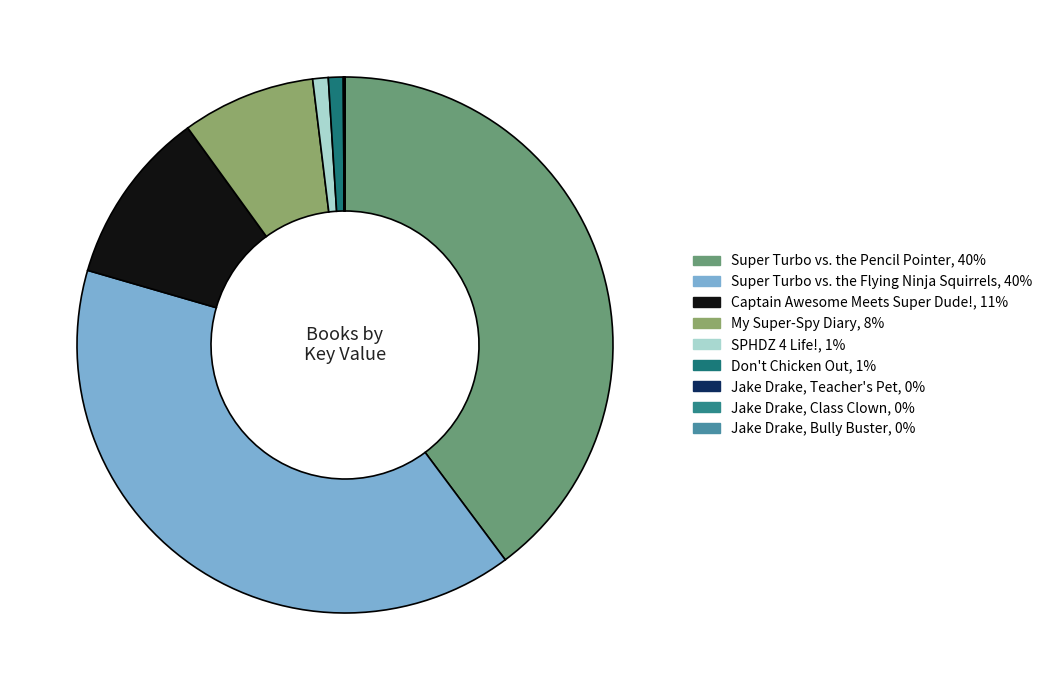

Does My Super-Spy Diary account for over 50% of the chart?

No